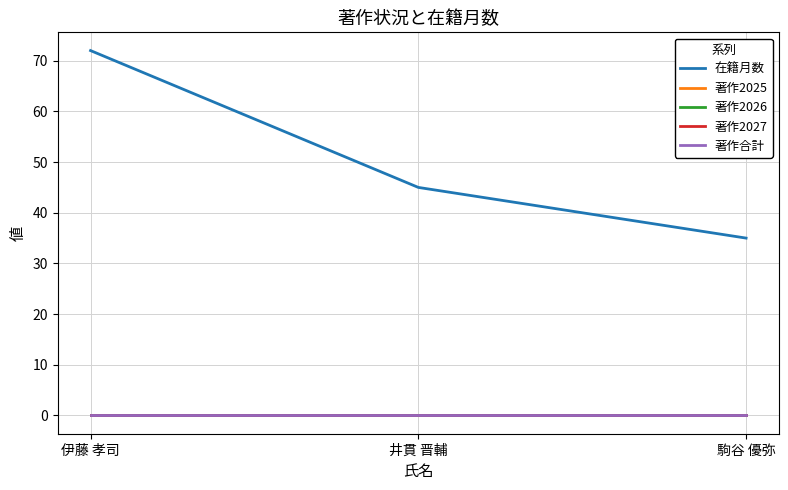

List the labels in order of 著作合計 value, largest first.

伊藤 孝司, 井貫 晋輔, 駒谷 優弥